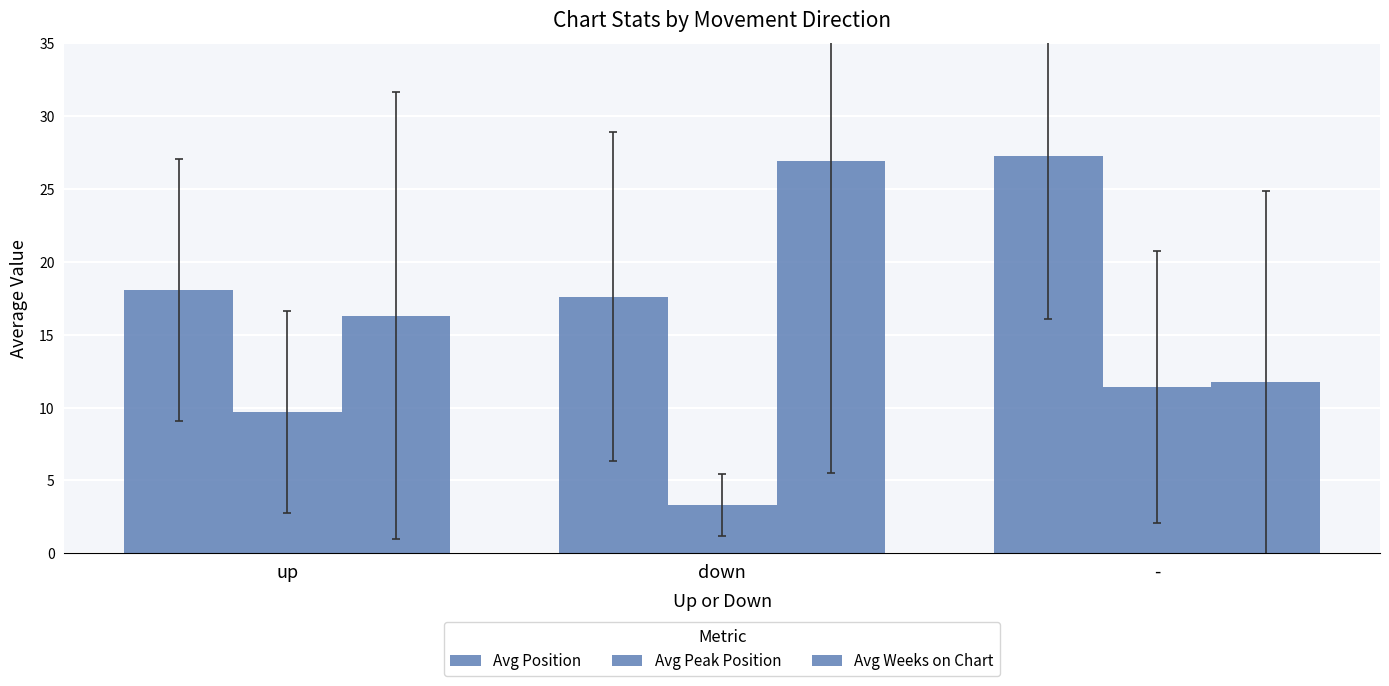

How many distinct data groups are displayed?

3